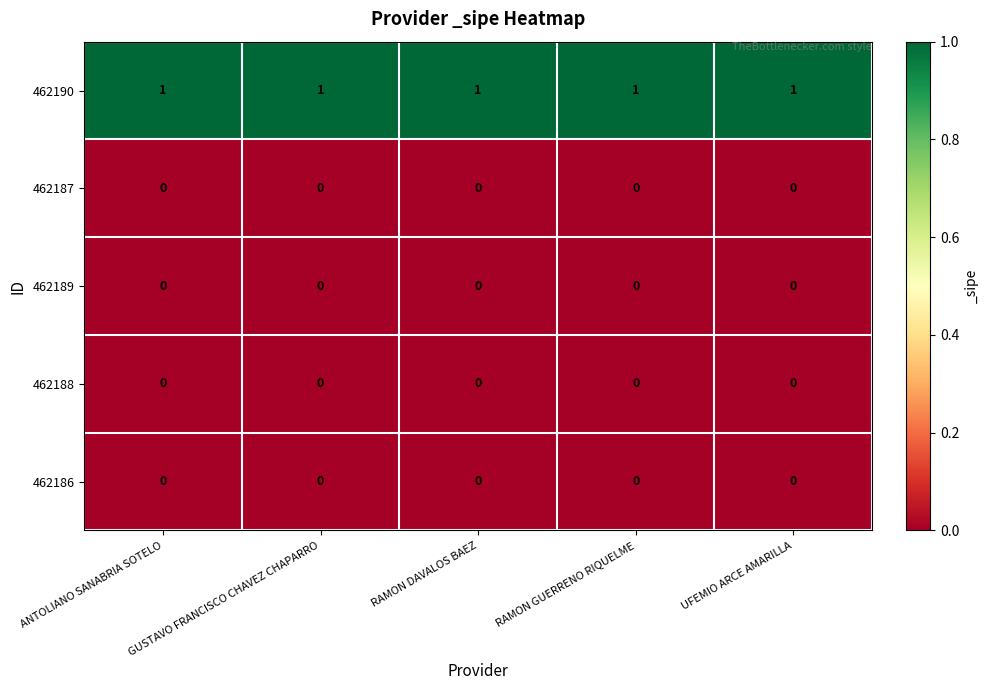

The 462186 series shows 0 at RAMON GUERRENO RIQUELME. True or false?

True